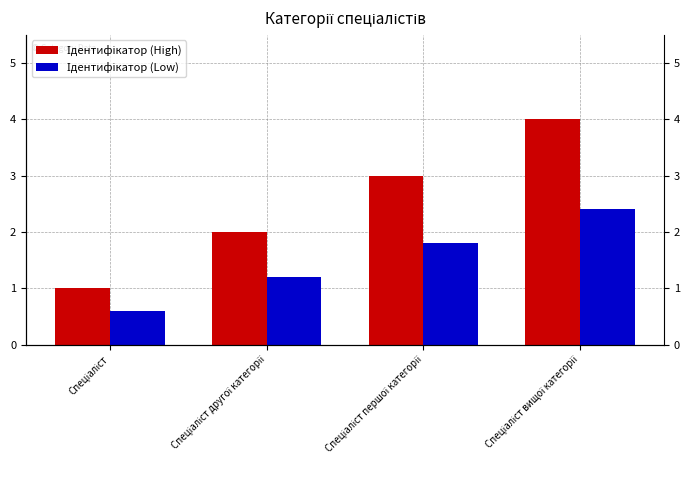

True or false: Ідентифікатор (Low) has a value of 3.2 at Спеціаліст першої категорії.

False